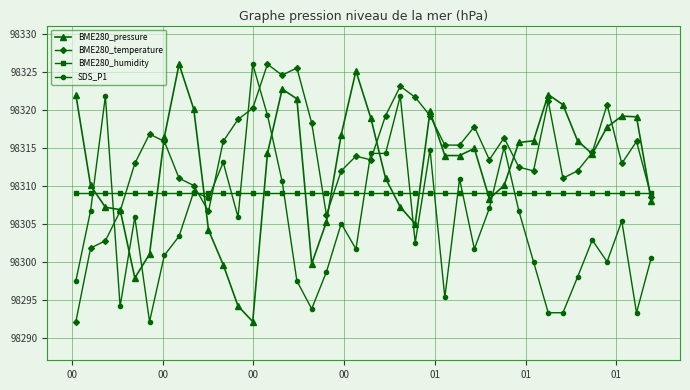

Which series has the largest total across all categories?

BME280_temperature